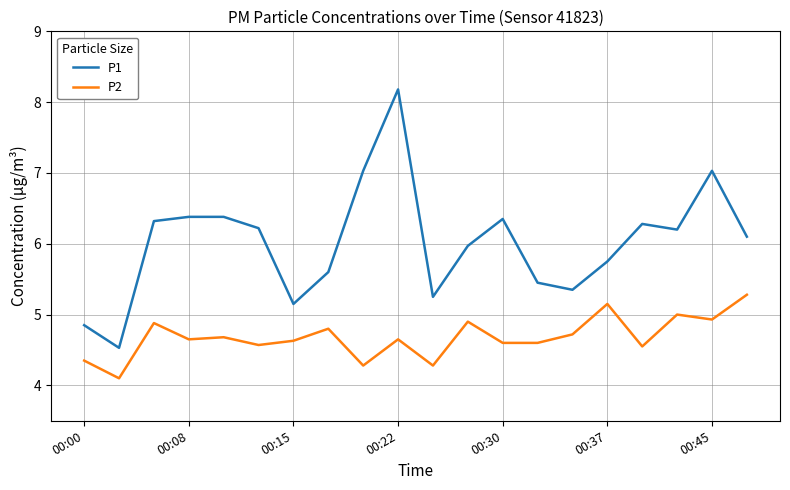

What is the smallest value displayed?

4.1